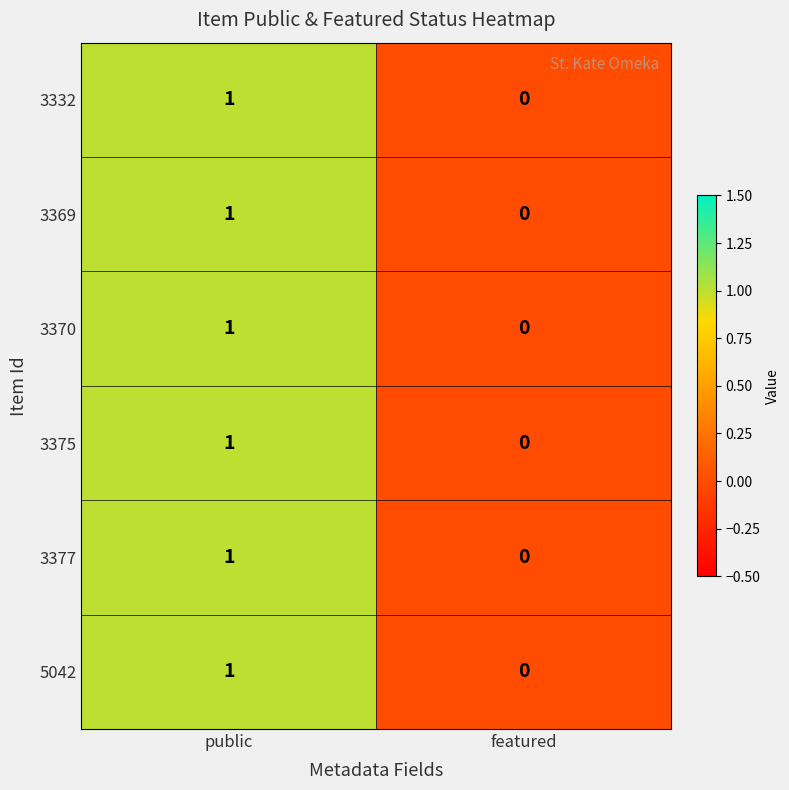

Reading right to left, extract all data points from this chart.

3332: 0	1
3369: 0	1
3370: 0	1
3375: 0	1
3377: 0	1
5042: 0	1